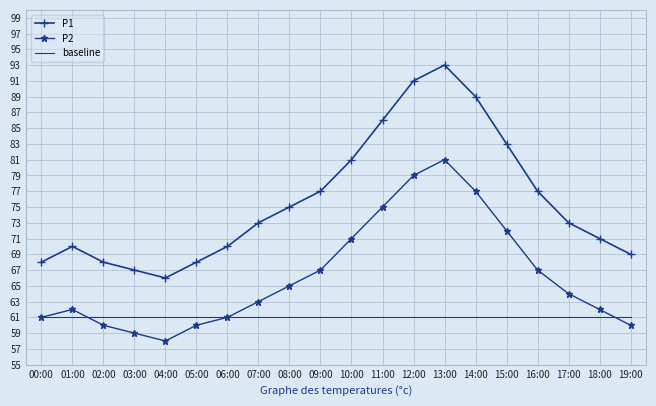

What is the difference between the maximum and second lowest values in the P2 series?

22